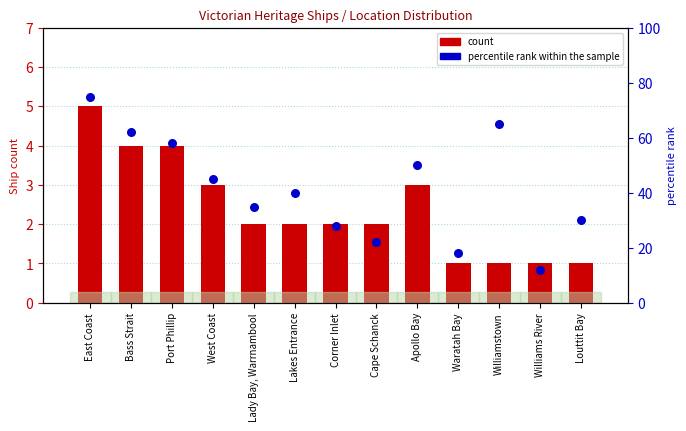

Which series has the largest total across all categories?

percentile rank within the sample